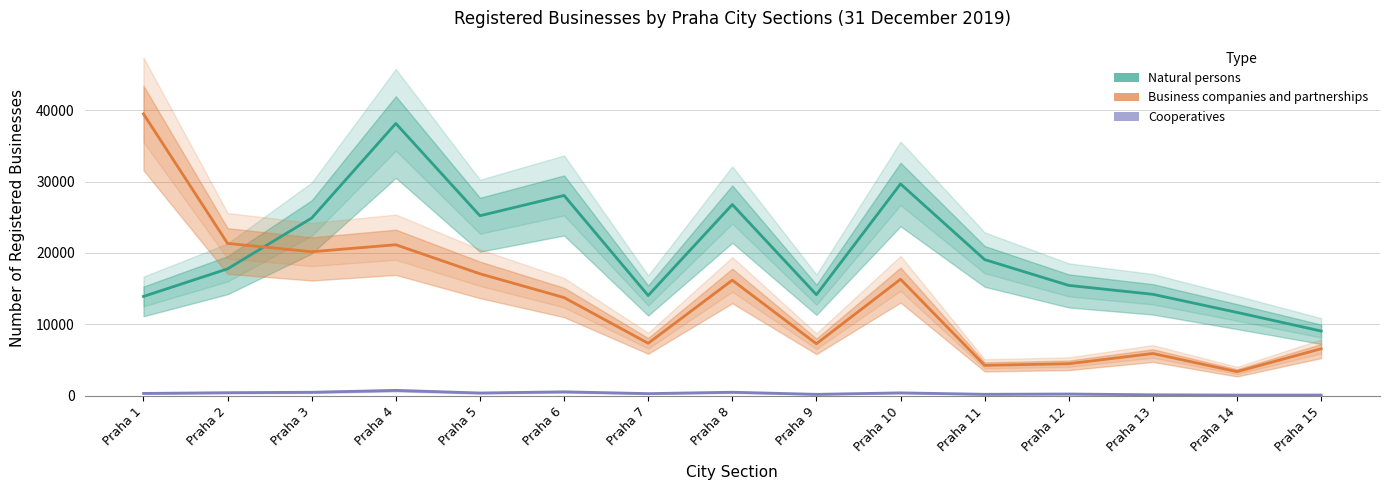

How many categories are shown in the chart?

15